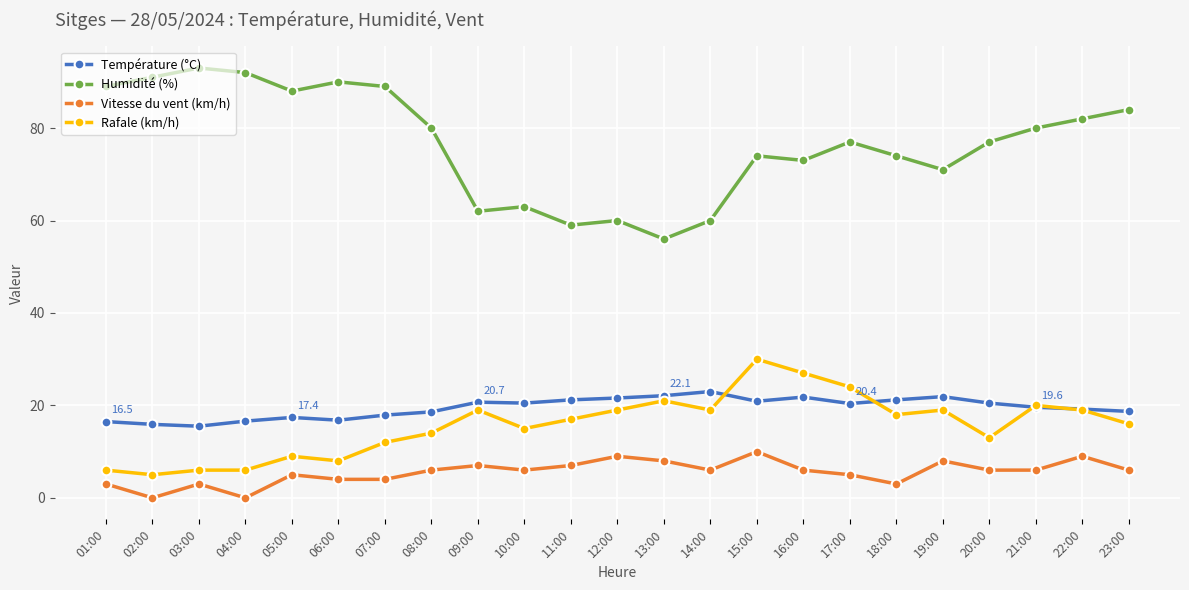

True or false: Humidité (%) and Rafale (km/h) cross at least once.

False